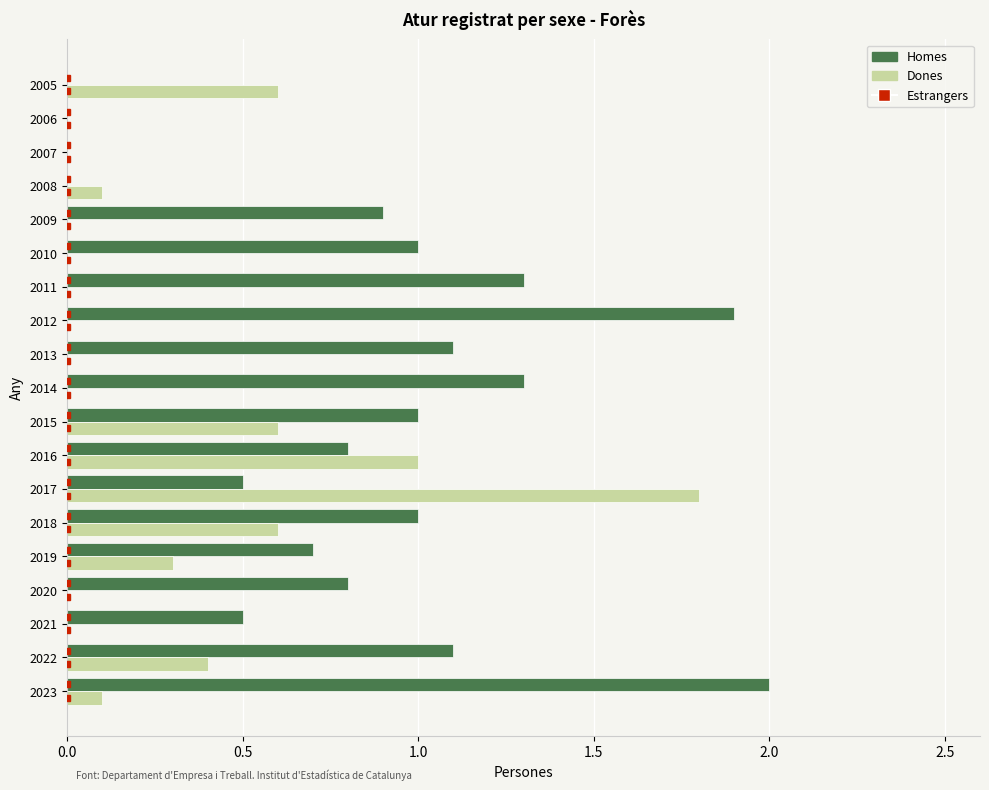

What is the sum of all Homes values?

15.9